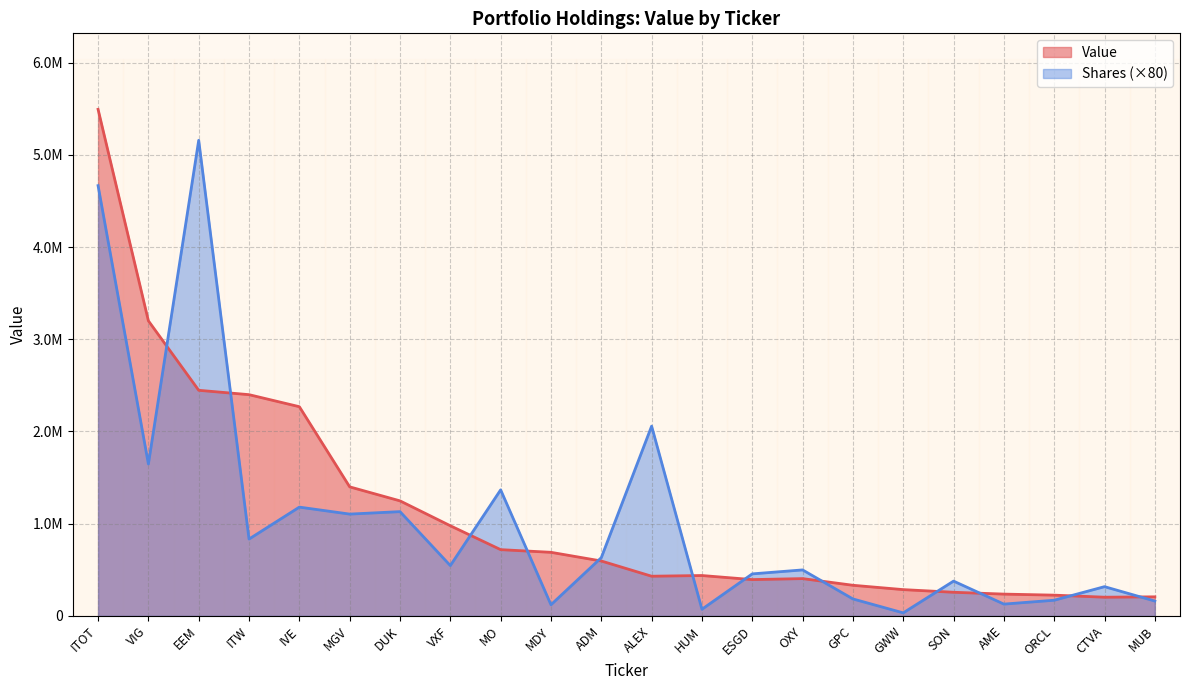

Is it true that the value at MUB is 100356?

False